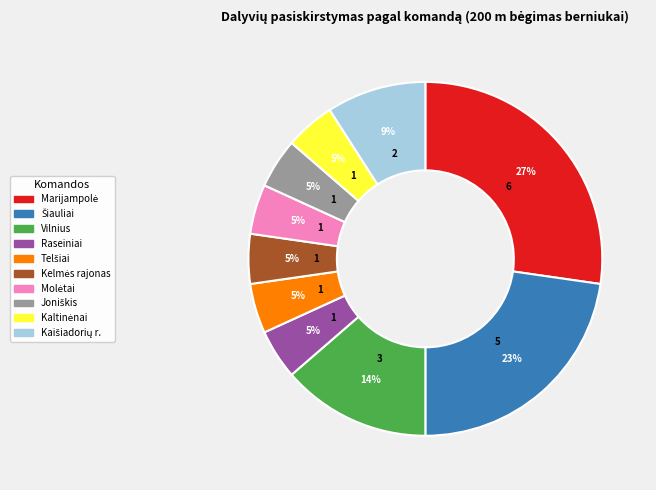

Count the number of slices in the pie.

10